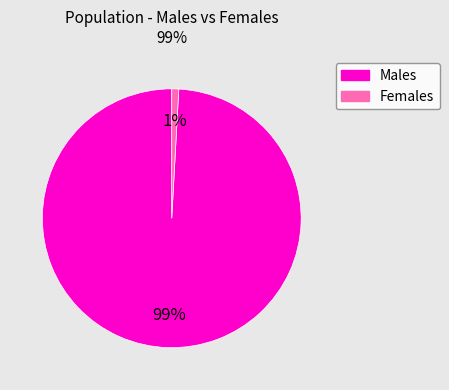

To the nearest percent, what is the average slice percentage?

50%